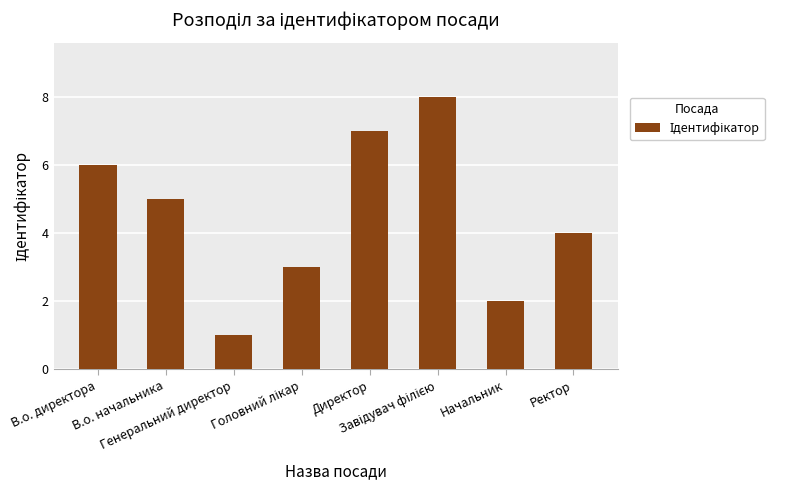

How many series are shown in this chart?

1